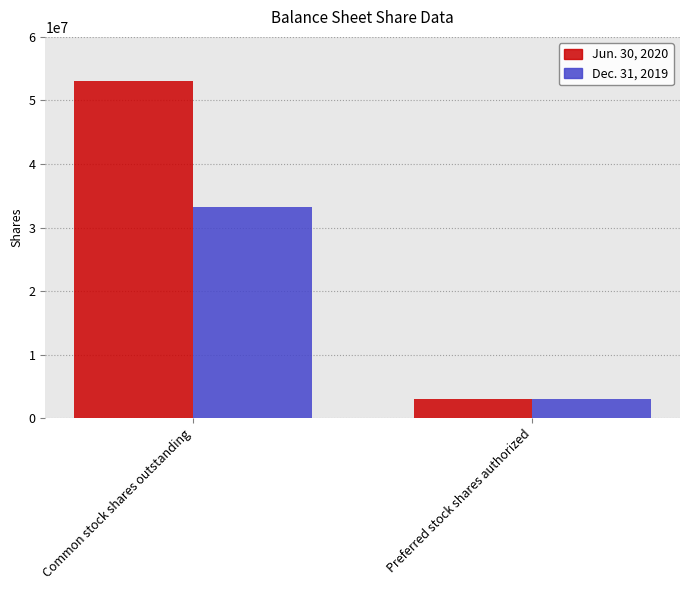

Does the chart contain any negative values?

No